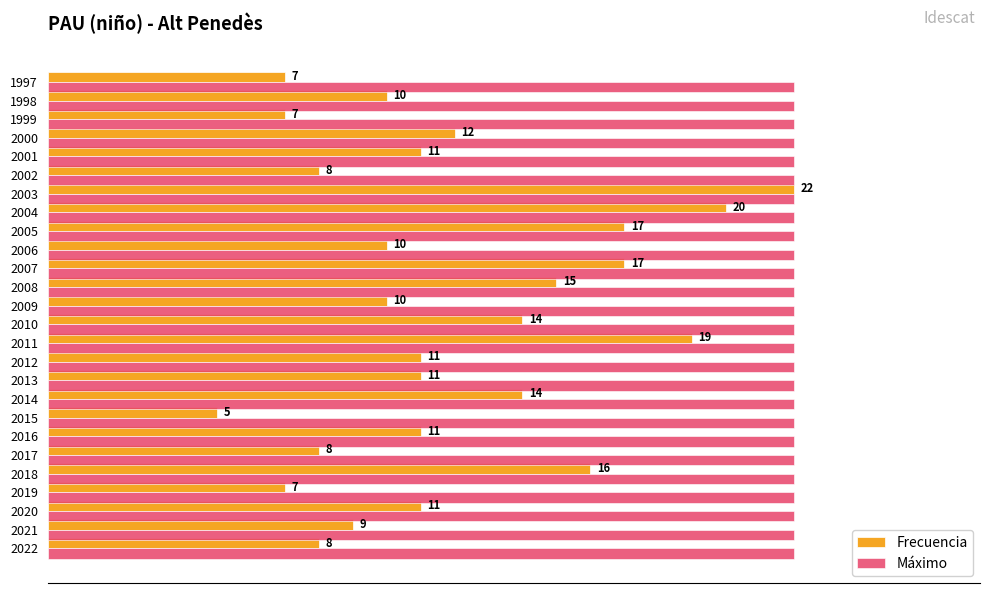

Which series has the largest total across all categories?

Máximo